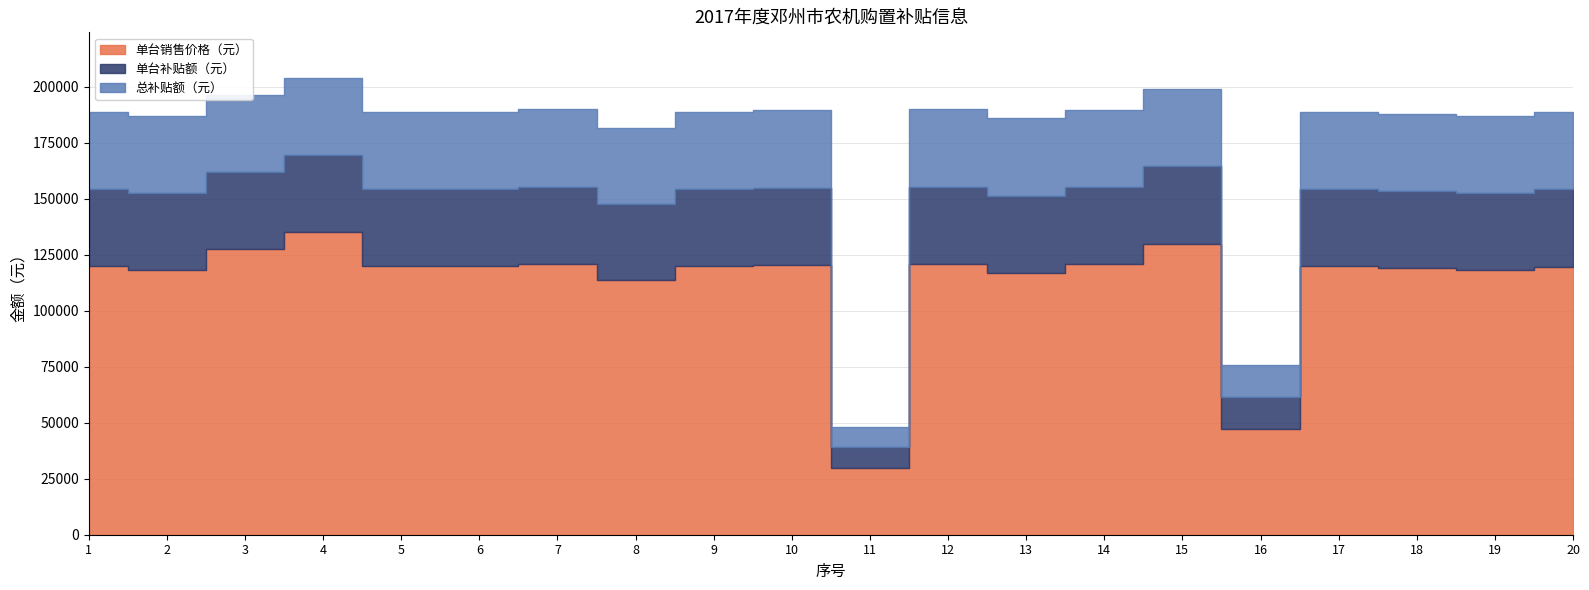

Rank the series at 1 from highest to lowest value.

单台销售价格（元）, 单台补贴额（元）, 总补贴额（元）